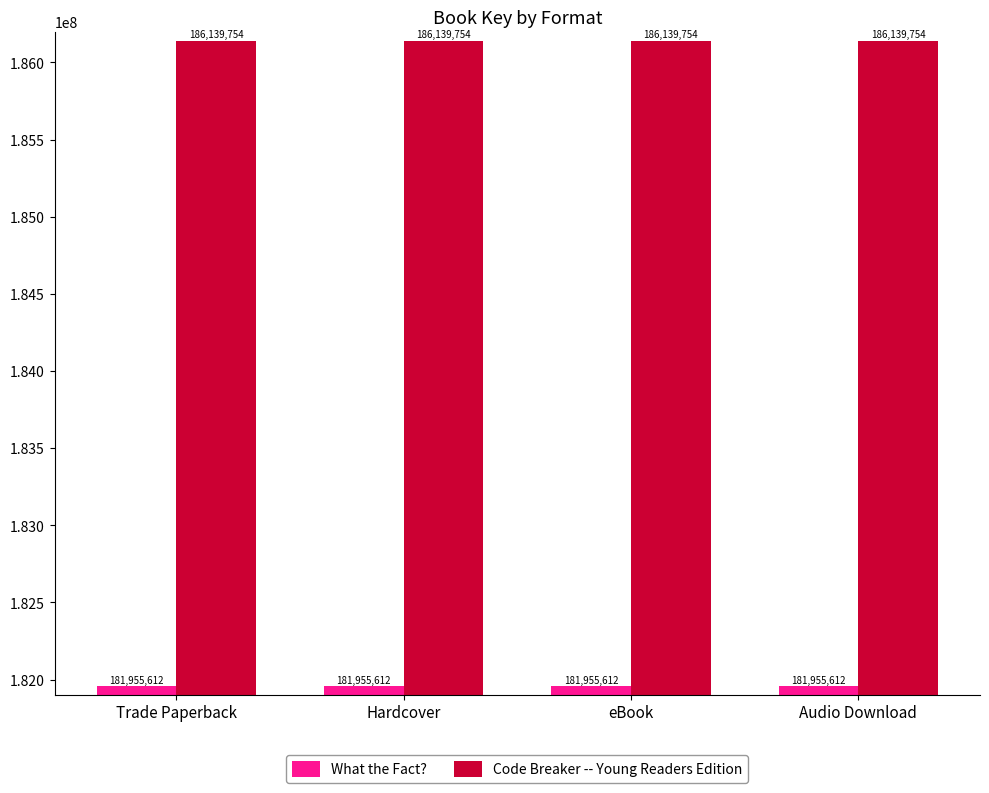

List the series in order of their peak value, lowest first.

What the Fact?, Code Breaker -- Young Readers Edition